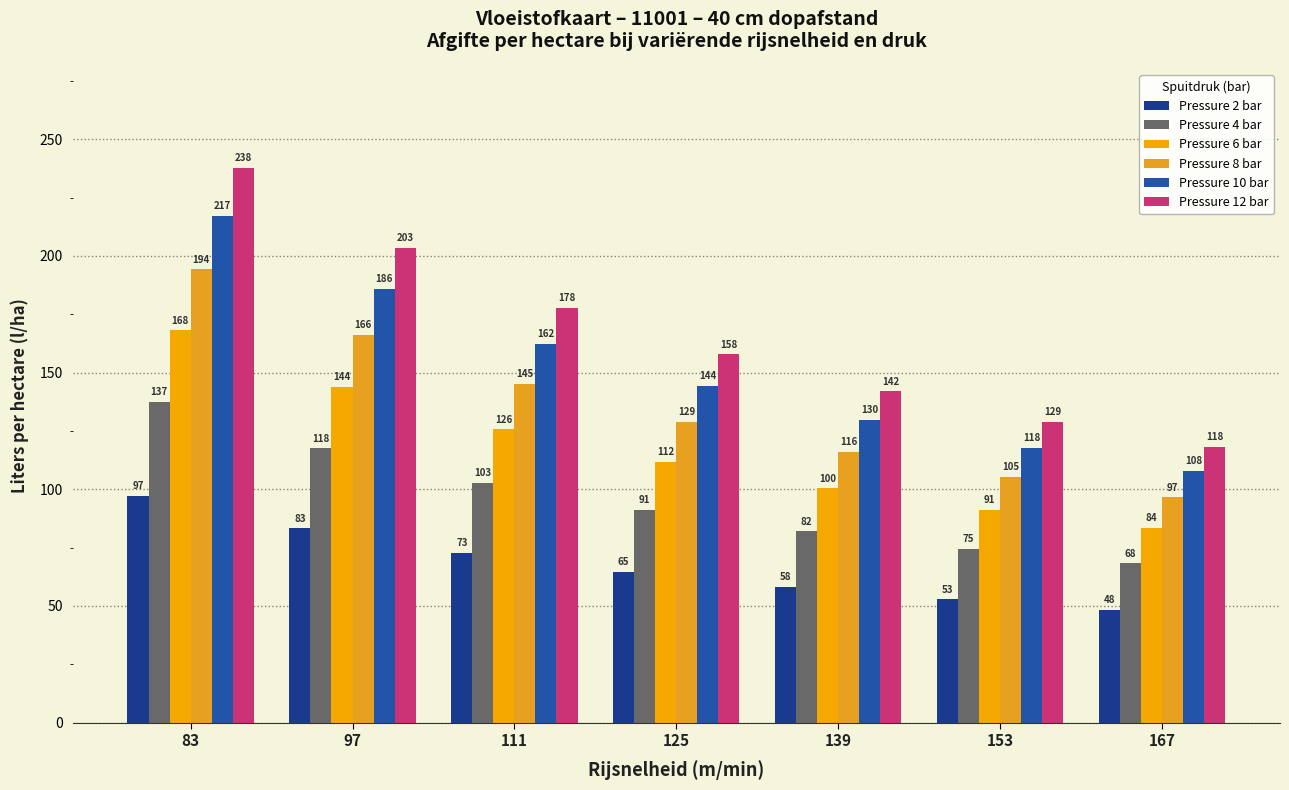

Reading left to right, list all the values displayed in this chart.

Pressure 2 bar: 97.3	83.2	72.8	64.6	58.1	52.8	48.4
Pressure 4 bar: 137.3	117.5	102.7	91.2	82.0	74.5	68.3
Pressure 6 bar: 168.1	143.8	125.7	111.6	100.4	91.2	83.5
Pressure 8 bar: 194.3	166.2	145.3	129.0	116.0	105.4	96.6
Pressure 10 bar: 217.2	185.8	162.4	144.2	129.7	117.8	107.9
Pressure 12 bar: 237.7	203.3	177.7	157.8	141.9	128.9	118.1